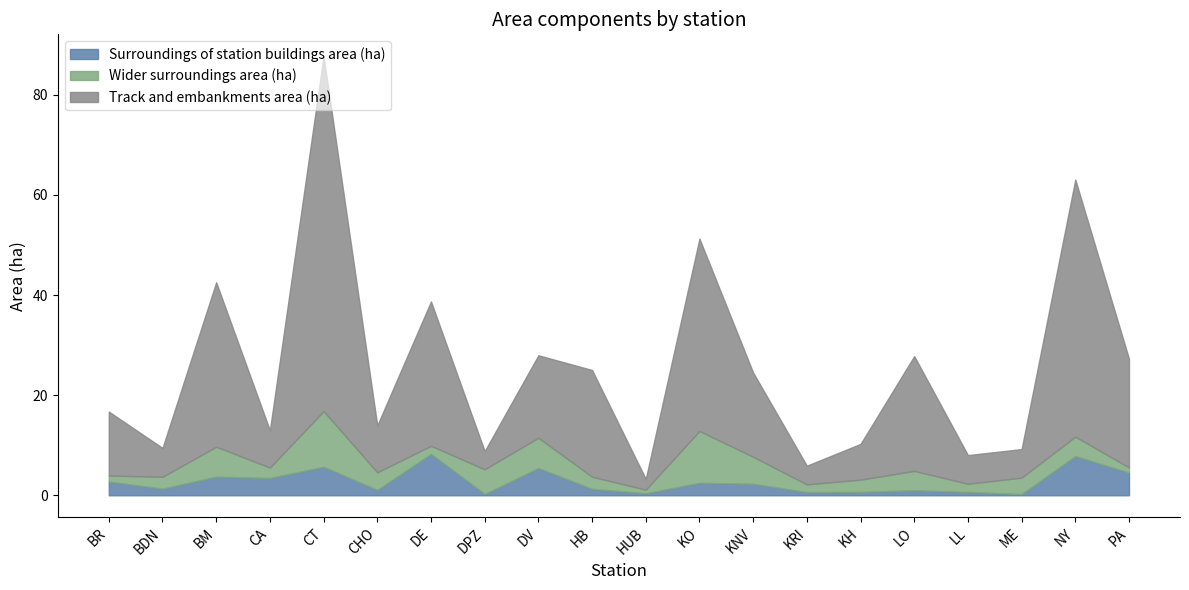

What is the label of the 8th point from the left?

DPZ